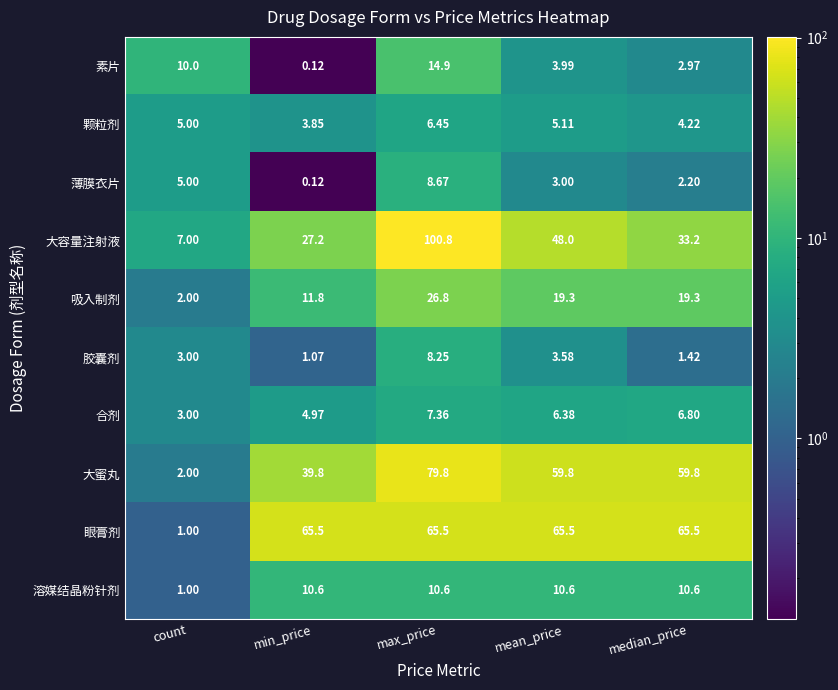

List the series in order of their peak value, lowest first.

颗粒剂, 合剂, 胶囊剂, 薄膜衣片, 溶媒结晶粉针剂, 素片, 吸入制剂, 眼膏剂, 大蜜丸, 大容量注射液